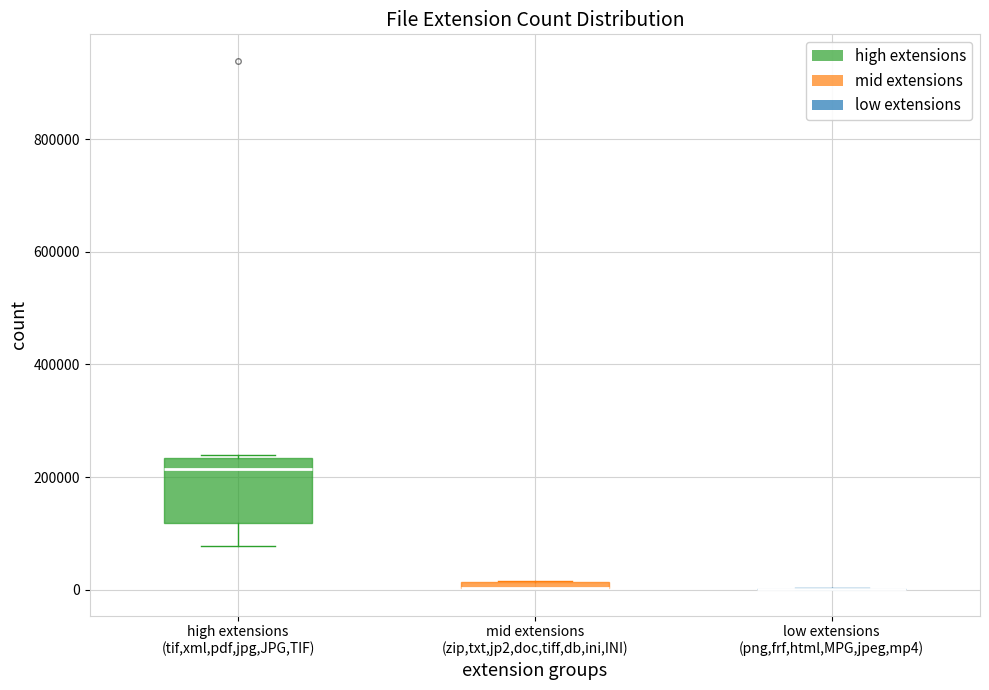

Comparing the boxes themselves (not the whiskers), which one is the tallest?

high extensions (tif,xml,pdf,jpg,JPG,TIF)